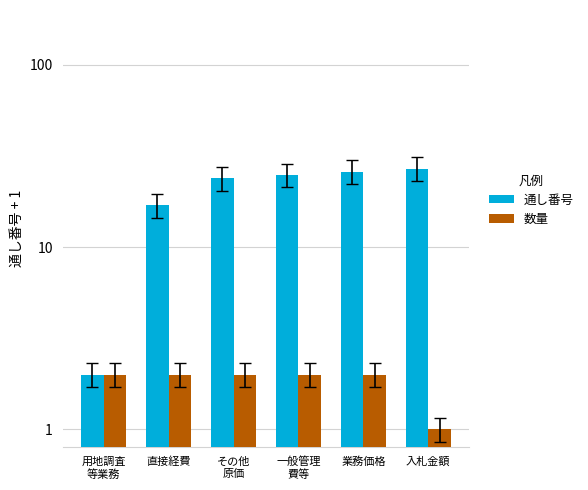

What is the label of the 4th bar from the right?

その他
原価